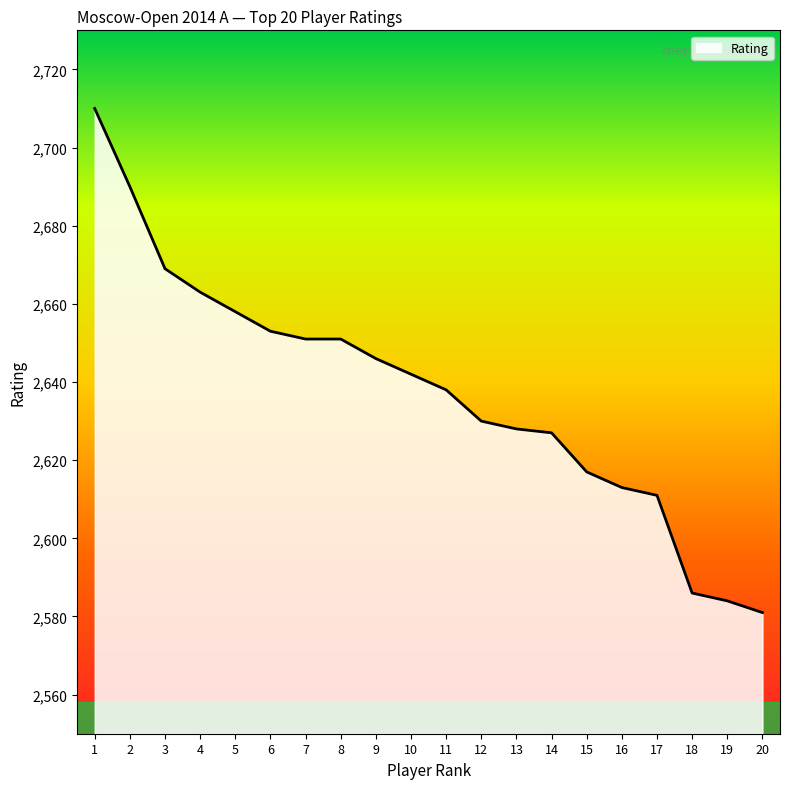

Which label corresponds to the smallest value in the chart?

20